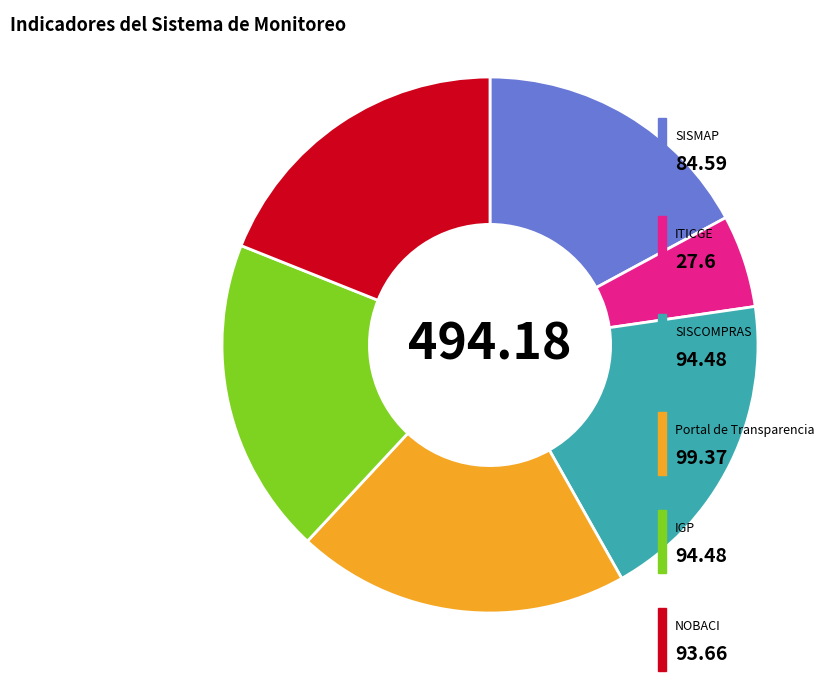

Is there any slice that represents more than half of the pie?

No